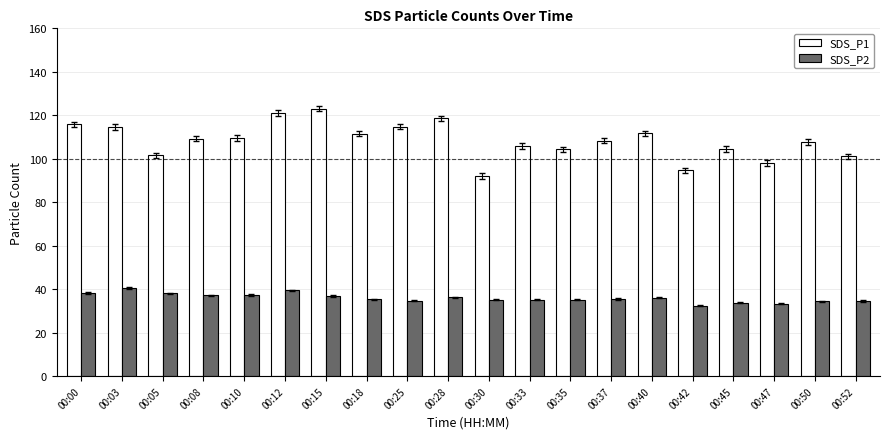

What is the total value across all series at 00:50?

142.2